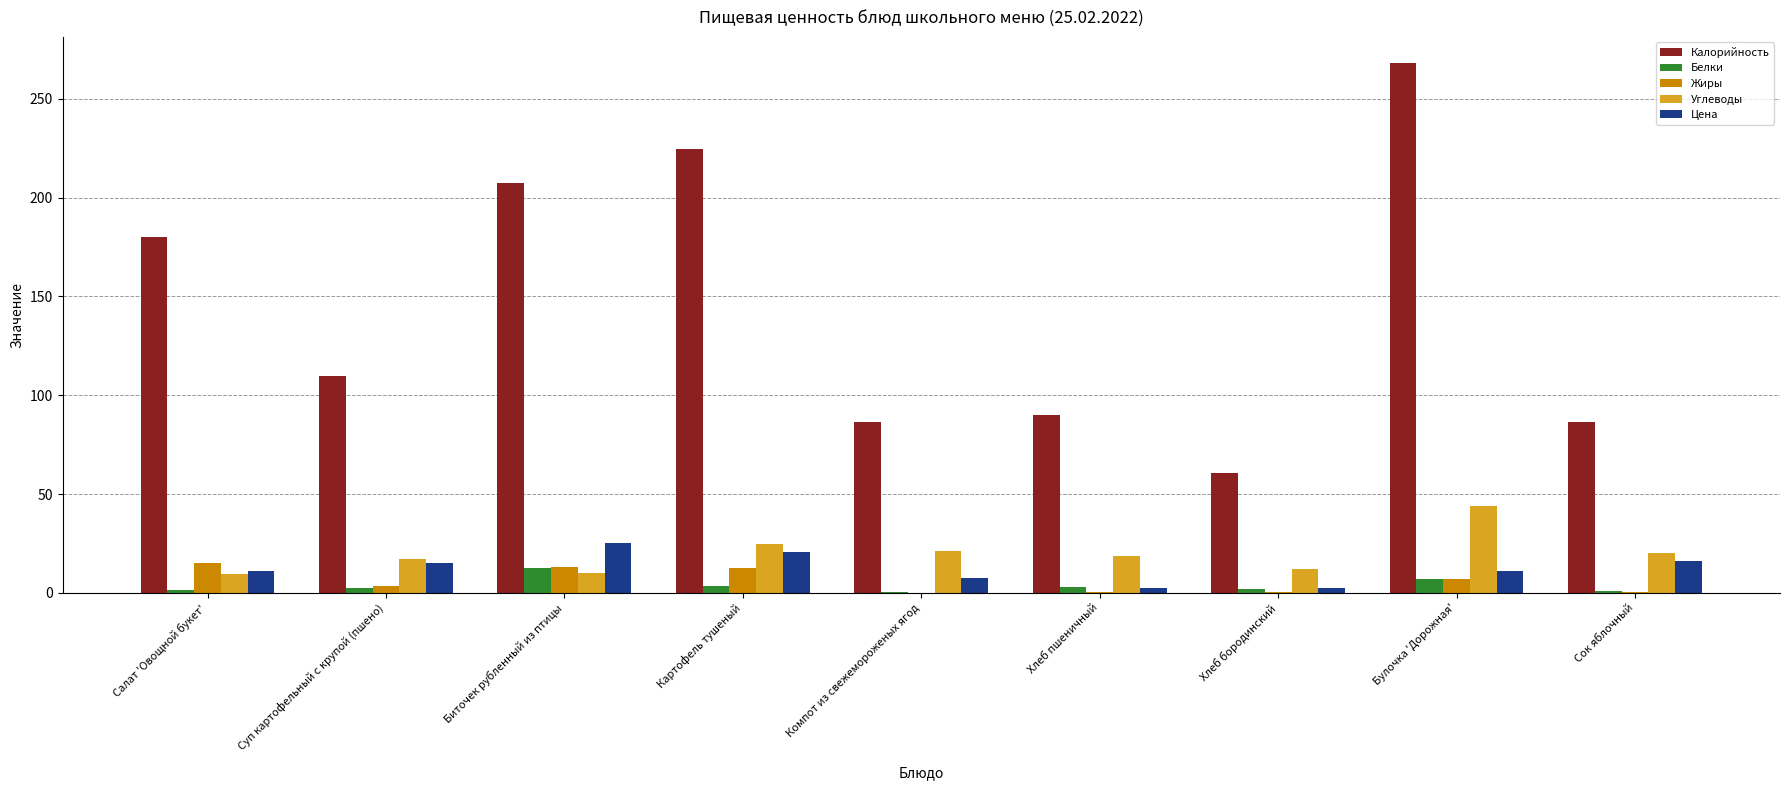

What is the sum of all Белки values?

32.6